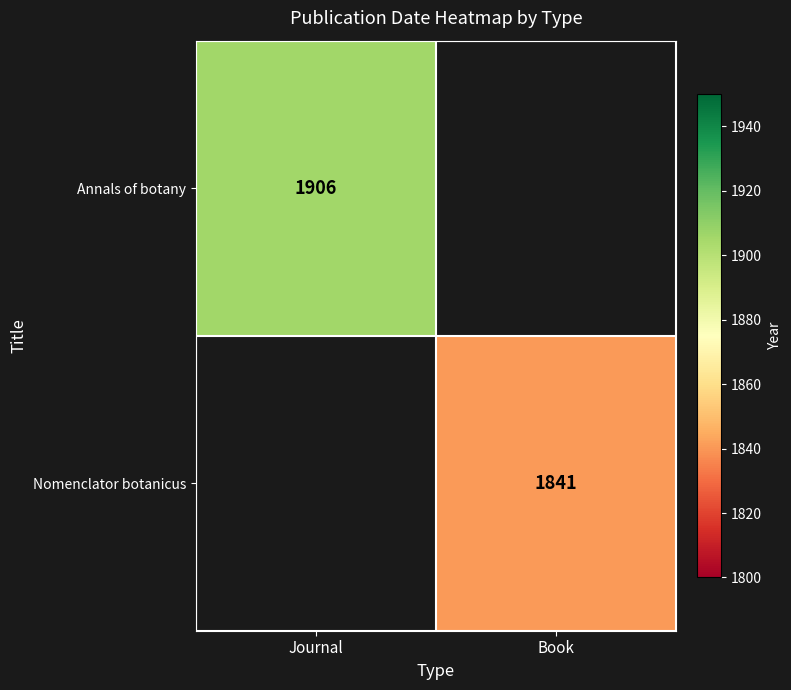

True or false: Nomenclator botanicus has a value of 1841 at Book.

True